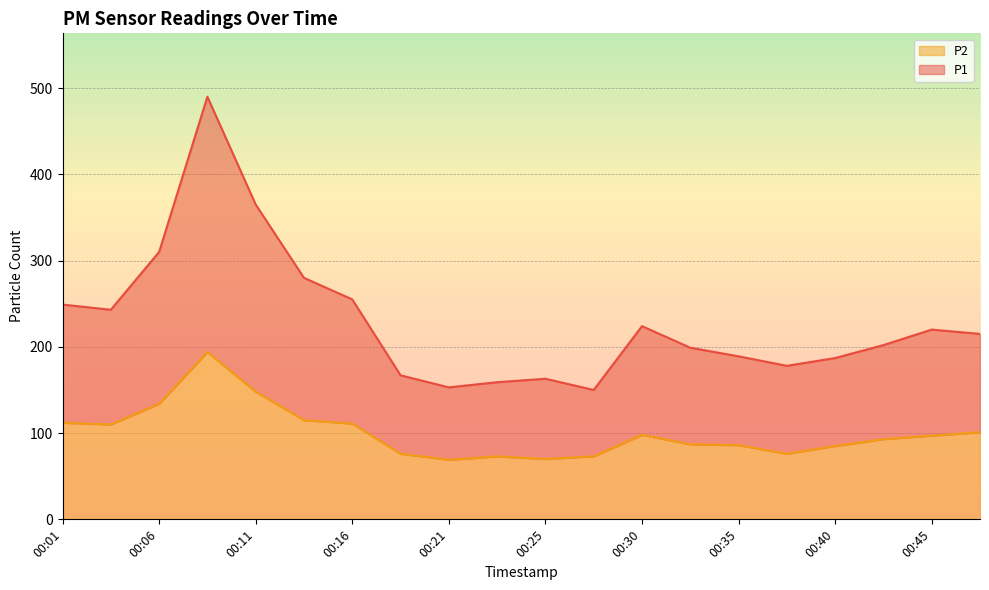

Which category has the lowest value in the P2 series?

00:21